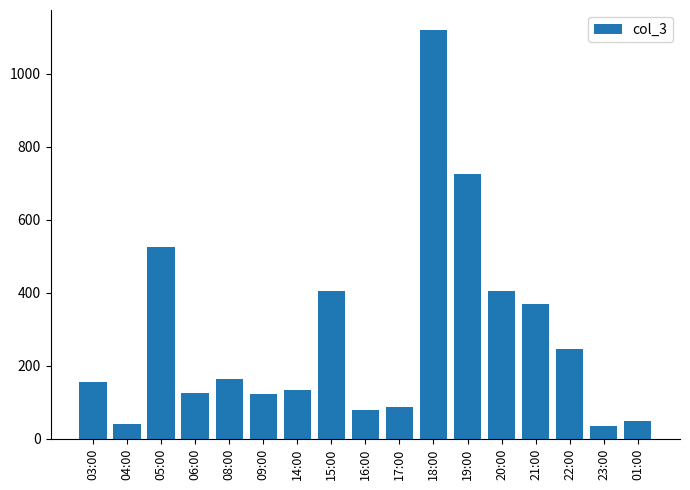

What is the difference between the values at 01:00 and 19:00?

677